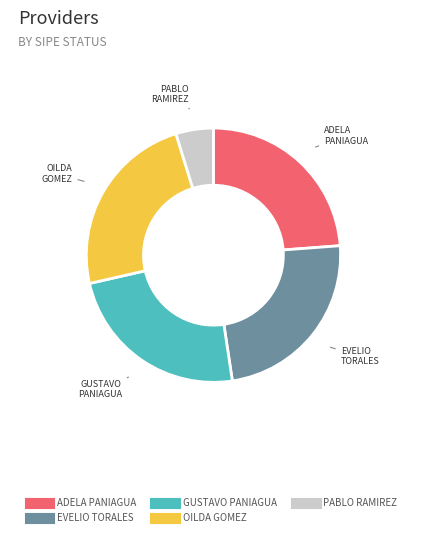

Is there a majority slice in this chart?

No